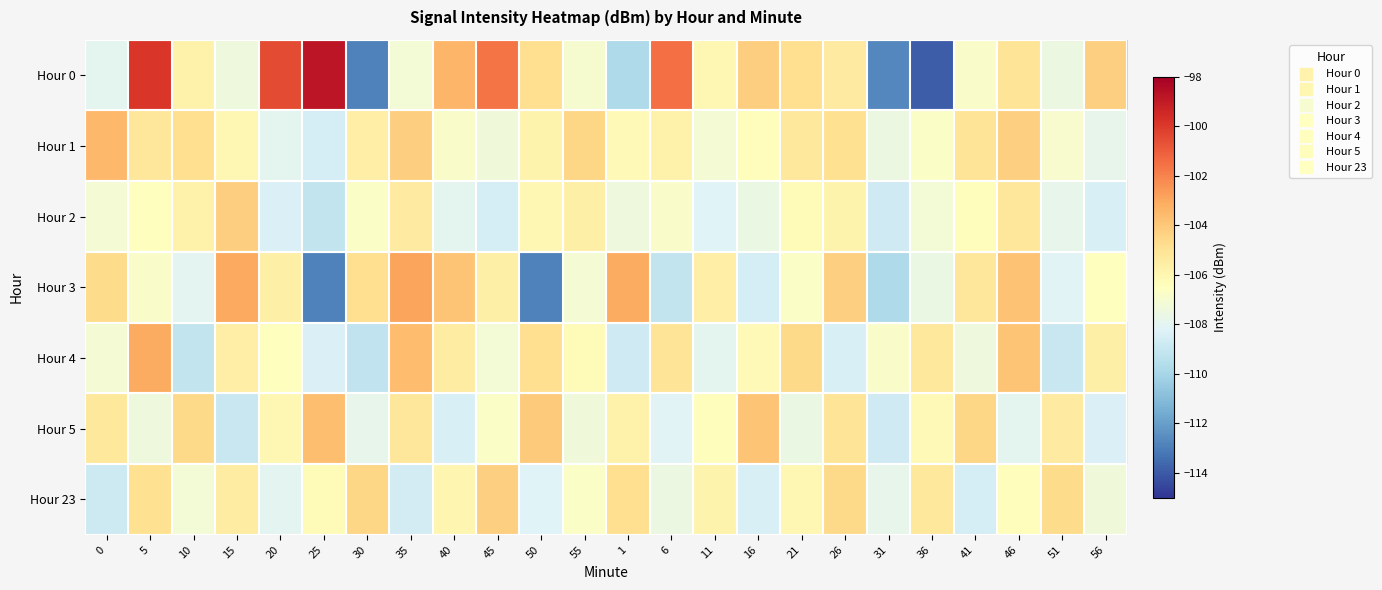

What is the total value across all series at 1?

-745.8